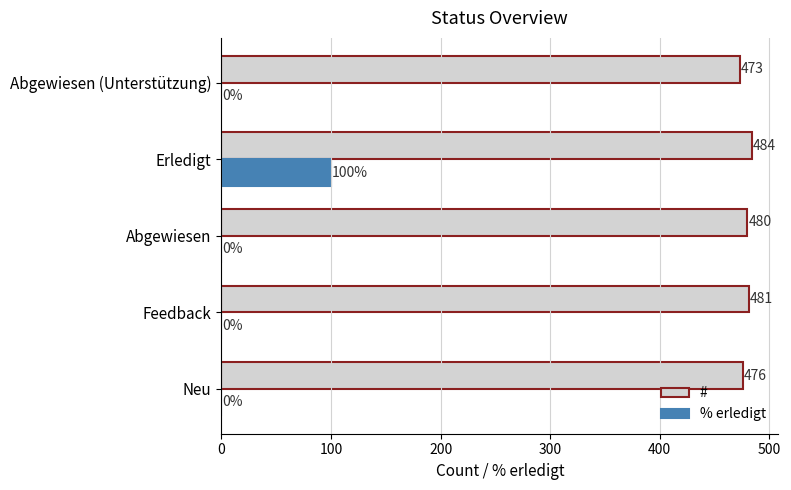

Which series has the largest total across all categories?

#